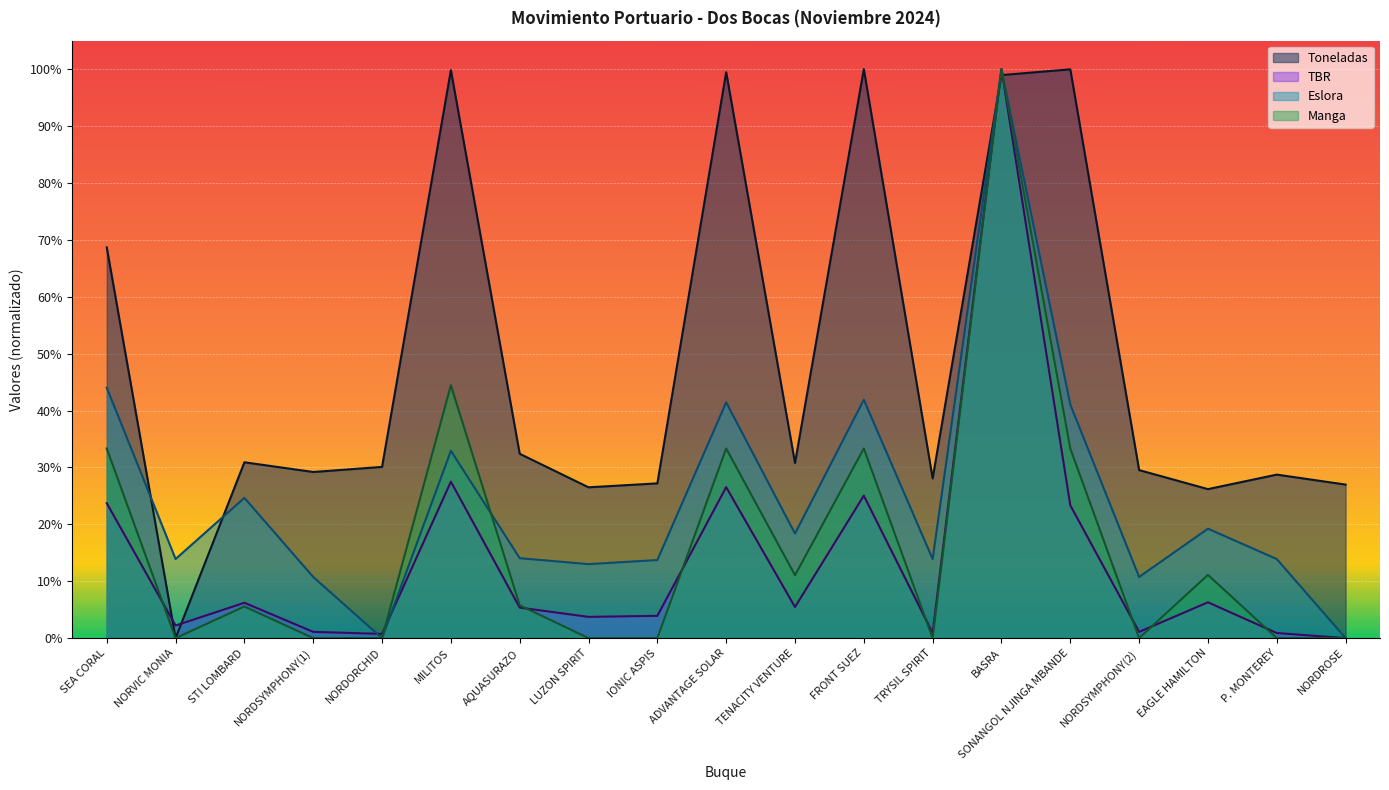

List the series in order of their peak value, lowest first.

Toneladas, TBR, Eslora, Manga